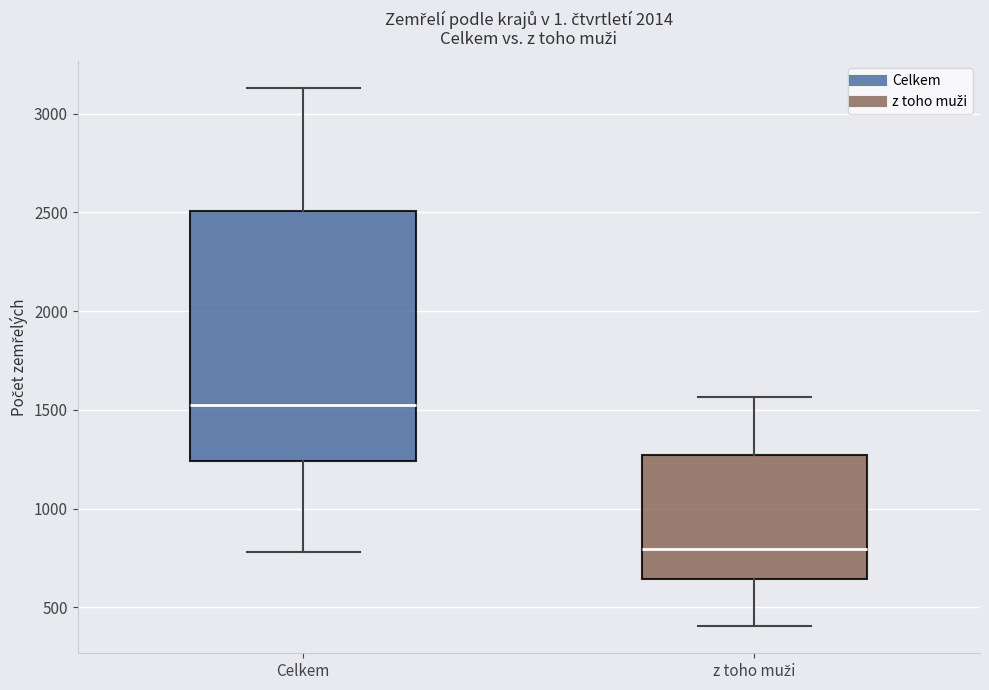

Comparing the boxes themselves (not the whiskers), which one is the tallest?

Celkem